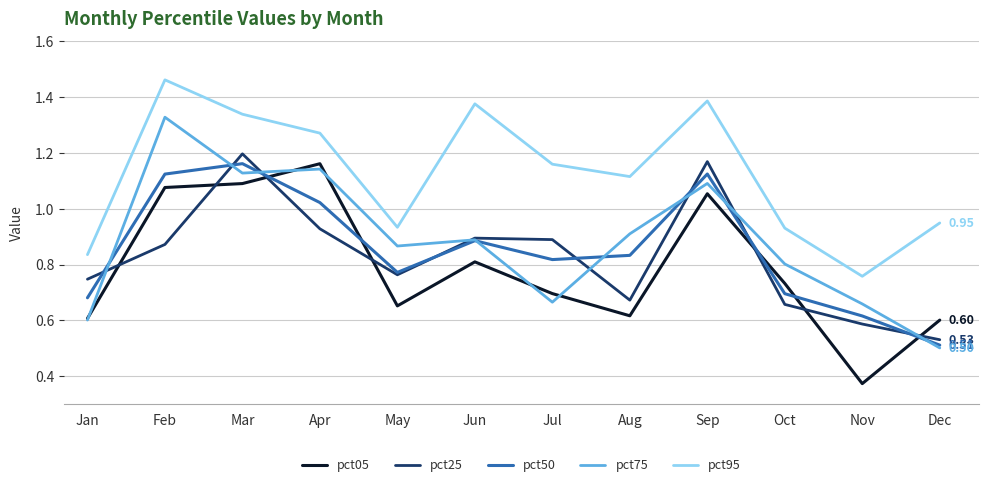

At which label does pct95 reach its minimum?

Nov